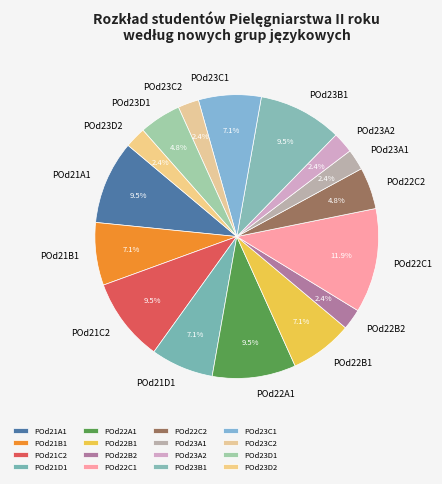

What is the largest slice in the pie chart?

POd22C1